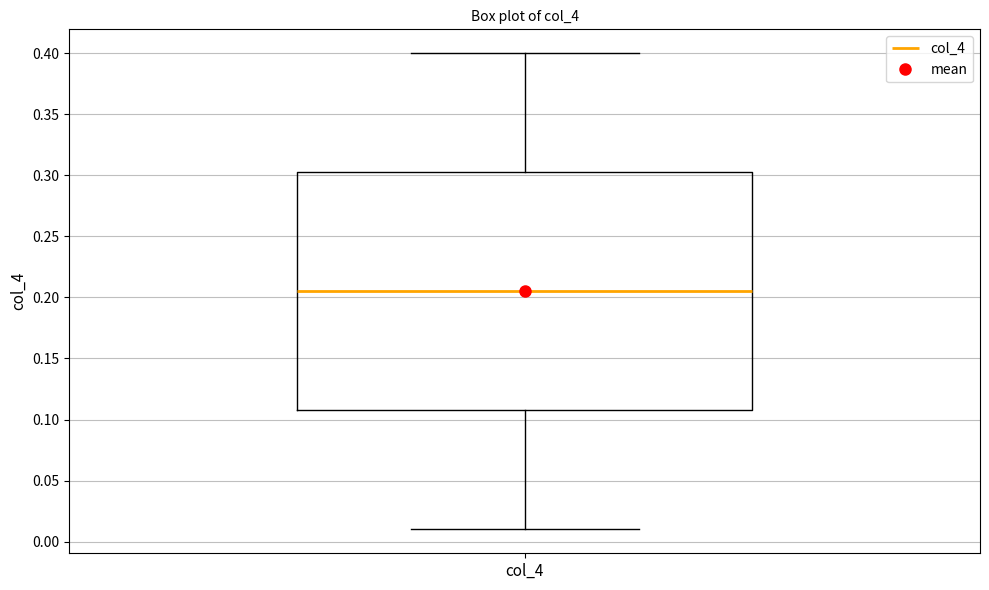

Where does the upper whisker of the box for col_4 end on the y-axis? The values are not printed on the chart, so give them approximately, as read against the axis.

0.400